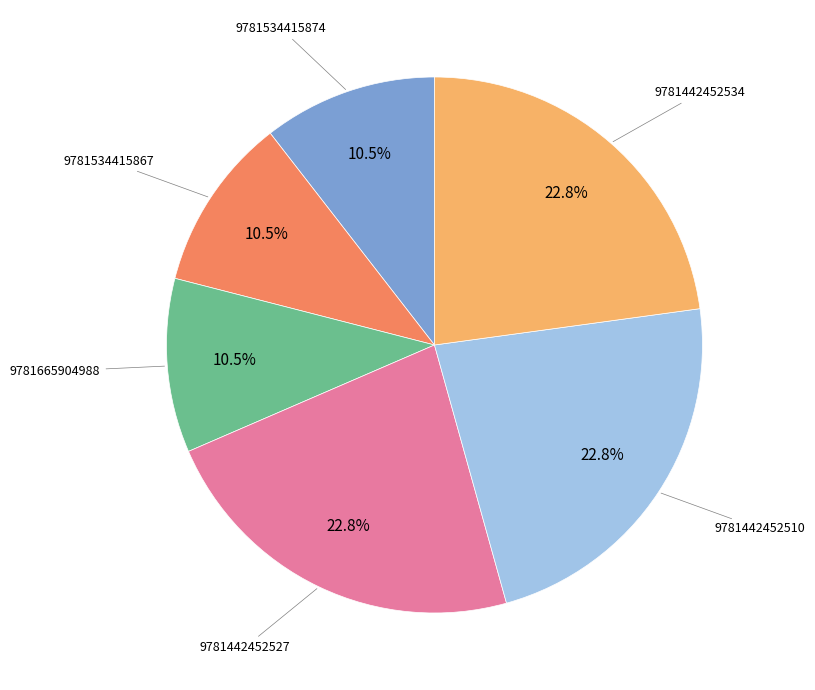

Is there any slice that represents more than half of the pie?

No